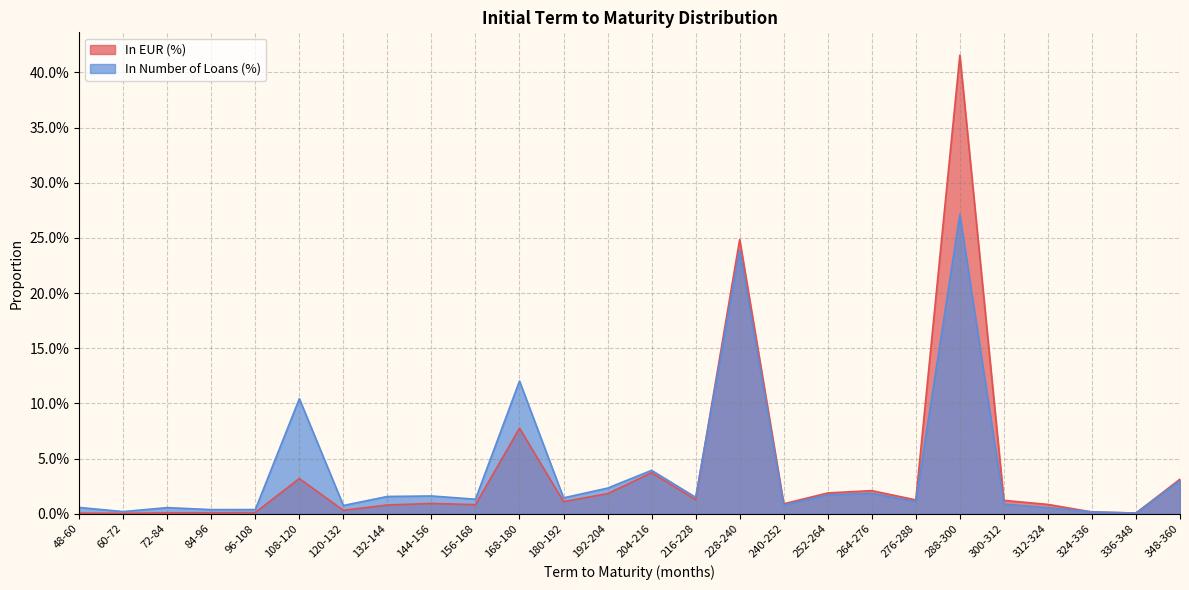

Which series changed the most between 108-120 and 144-156?

In Number of Loans (%)